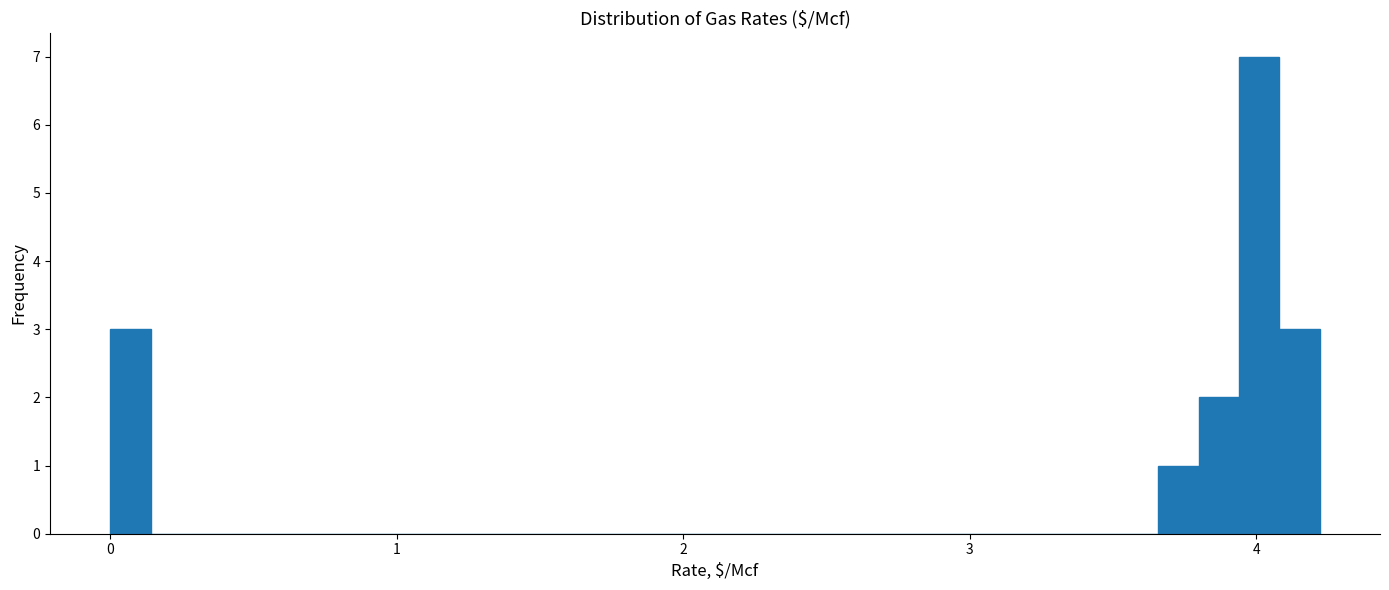

Around what value on the x-axis is the tallest bar? Give the approximate position of its centre, as read against the axis.

4.0